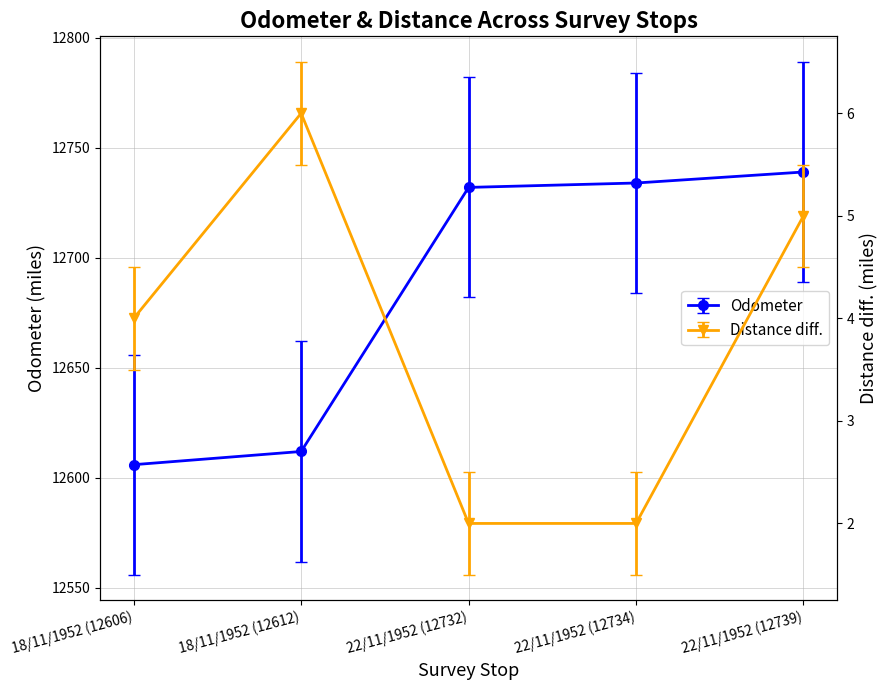

What is the label of the 3rd point from the right?

22/11/1952 (12732)